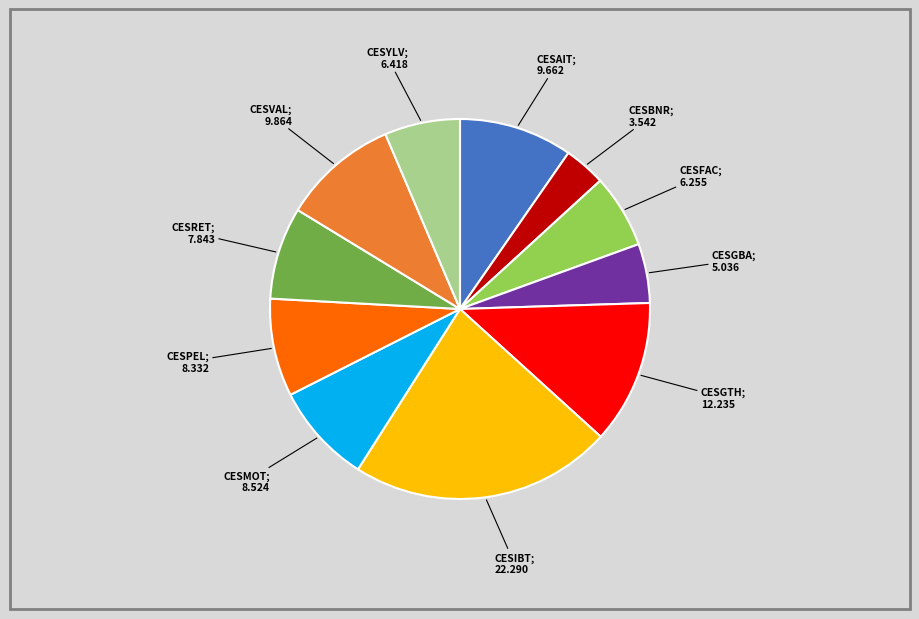

How many segments does this pie chart have?

11